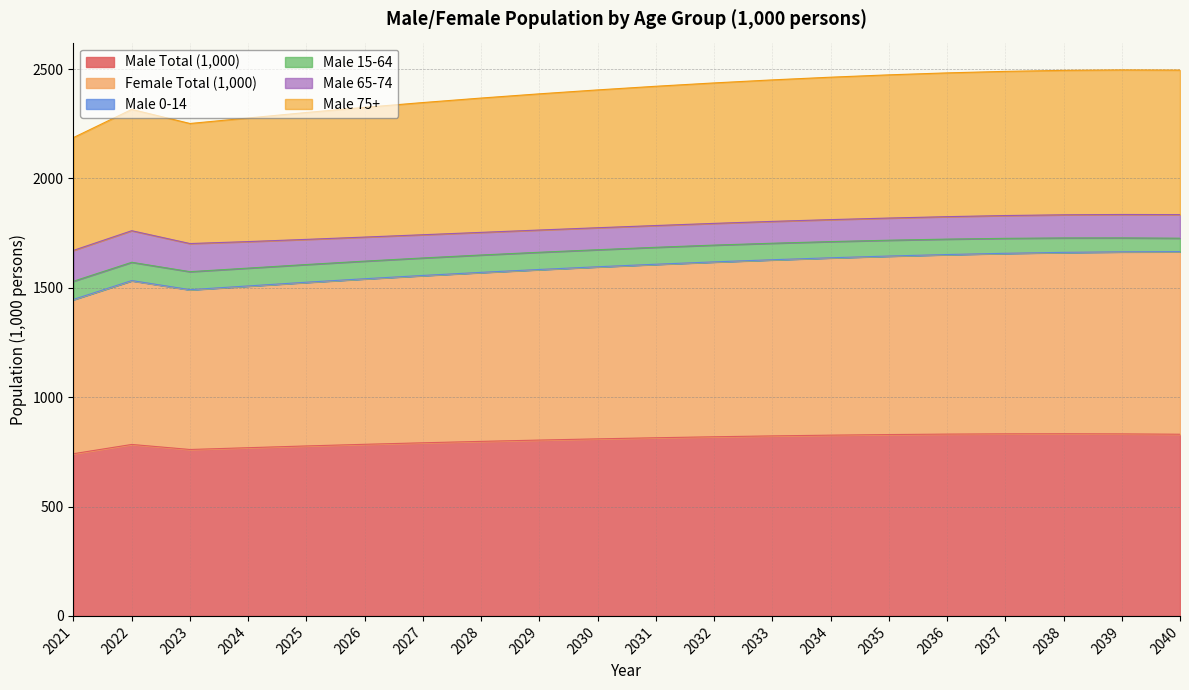

Is it true that Male Total (1,000) equals 1035.9 at 2026?

False